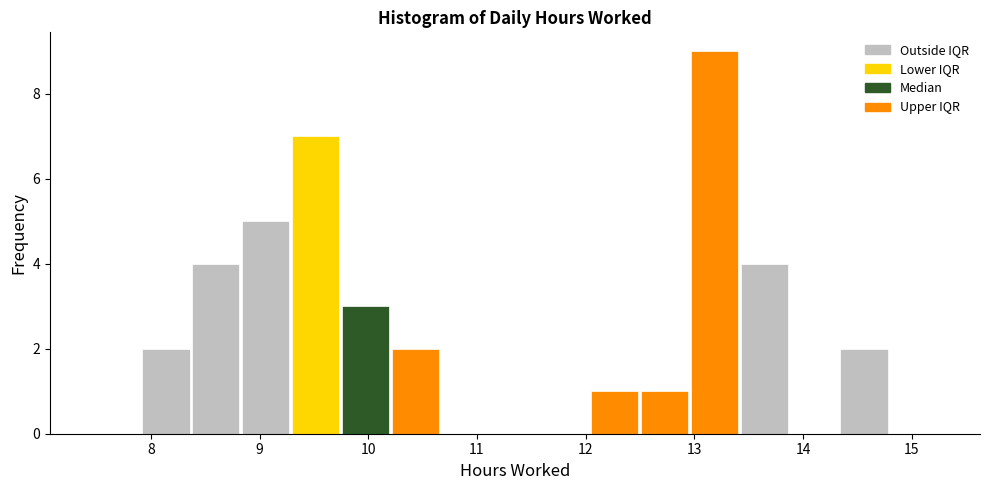

Reading left to right, transcribe this chart: for each bar, give the range it covers on the x-axis and its height. Neither the bar edges nor the heights are printed on the chart, so give them approximately, as read against the axes.

7.5 to 7.9: 0
7.9 to 8.4: 2
8.4 to 8.8: 4
8.8 to 9.3: 5
9.3 to 9.7: 7
9.7 to 10.2: 3
10.2 to 10.7: 2
10.7 to 11.1: 0
11.1 to 11.6: 0
11.6 to 12.0: 0
12.0 to 12.5: 1
12.5 to 13.0: 1
13.0 to 13.4: 9
13.4 to 13.9: 4
13.9 to 14.3: 0
14.3 to 14.8: 2
14.8 to 15.3: 0